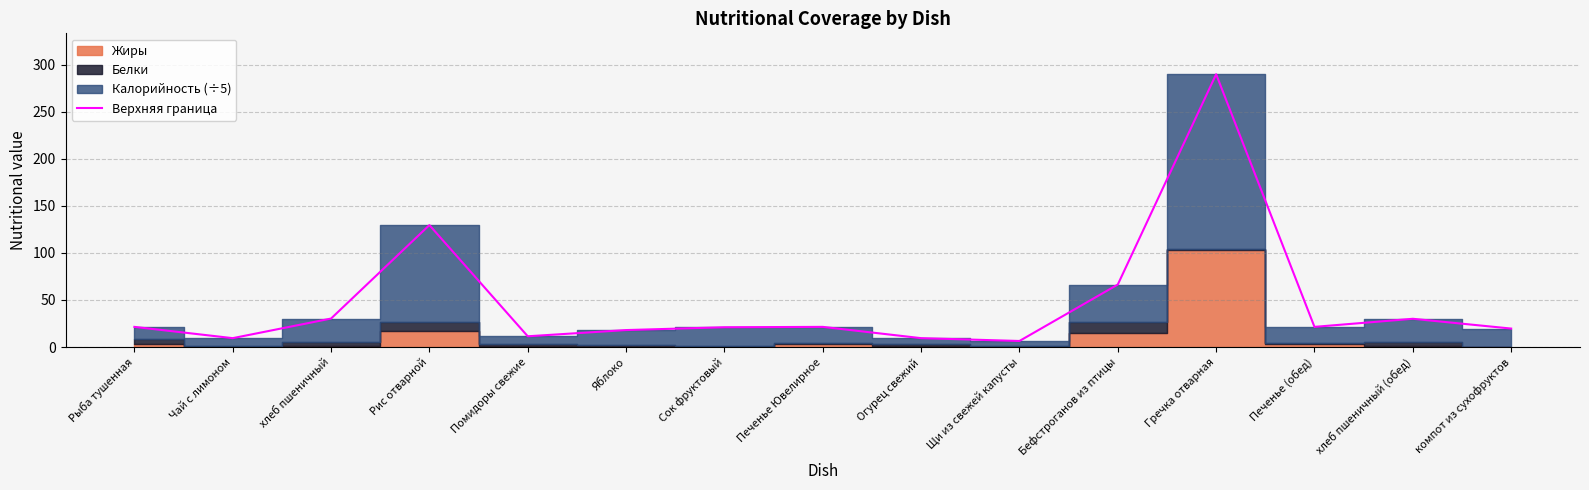

At which label is the value closest to 148?

Рис отварной